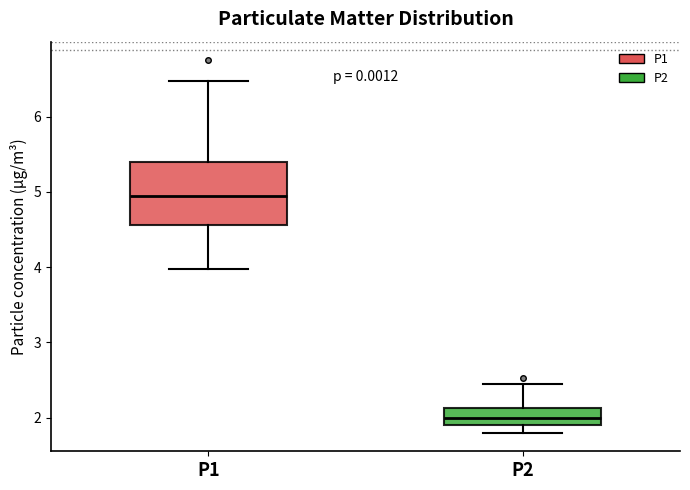

Which box's median line is the lowest?

P2